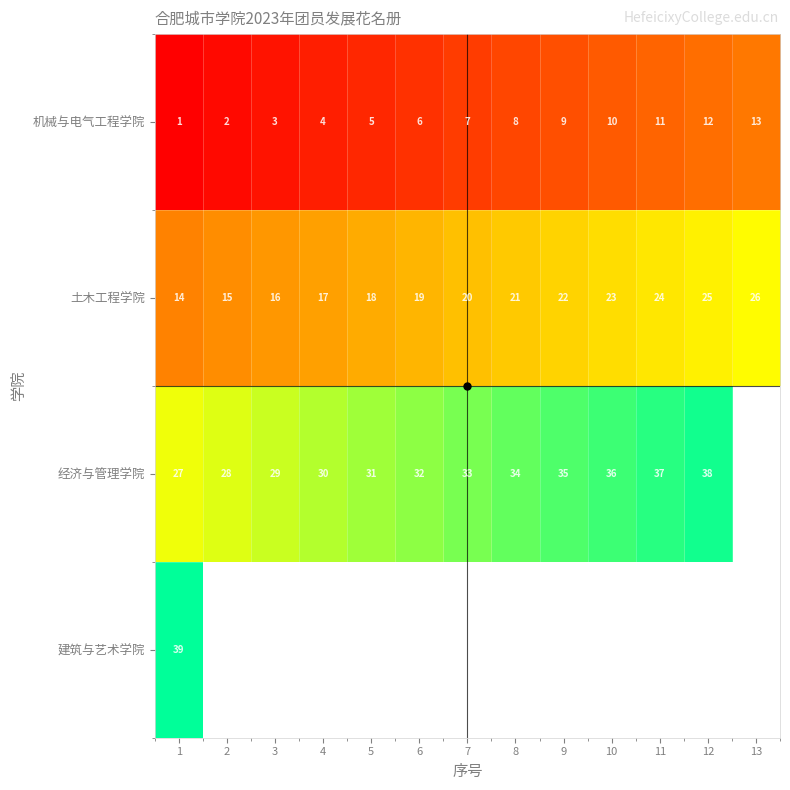

What is the sum of the 机械与电气工程学院 values at 10 and 5?

15